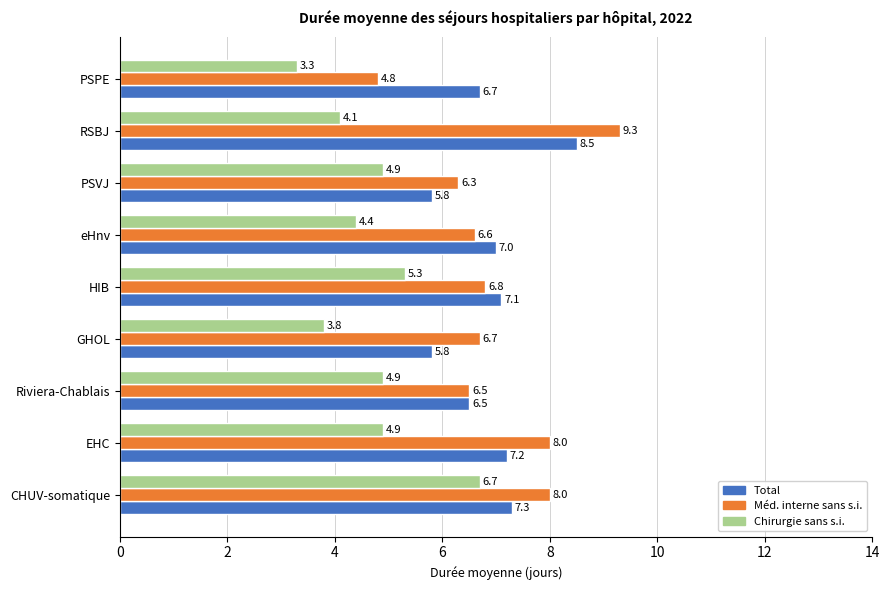

Which series has the largest total across all categories?

Méd. interne sans s.i.